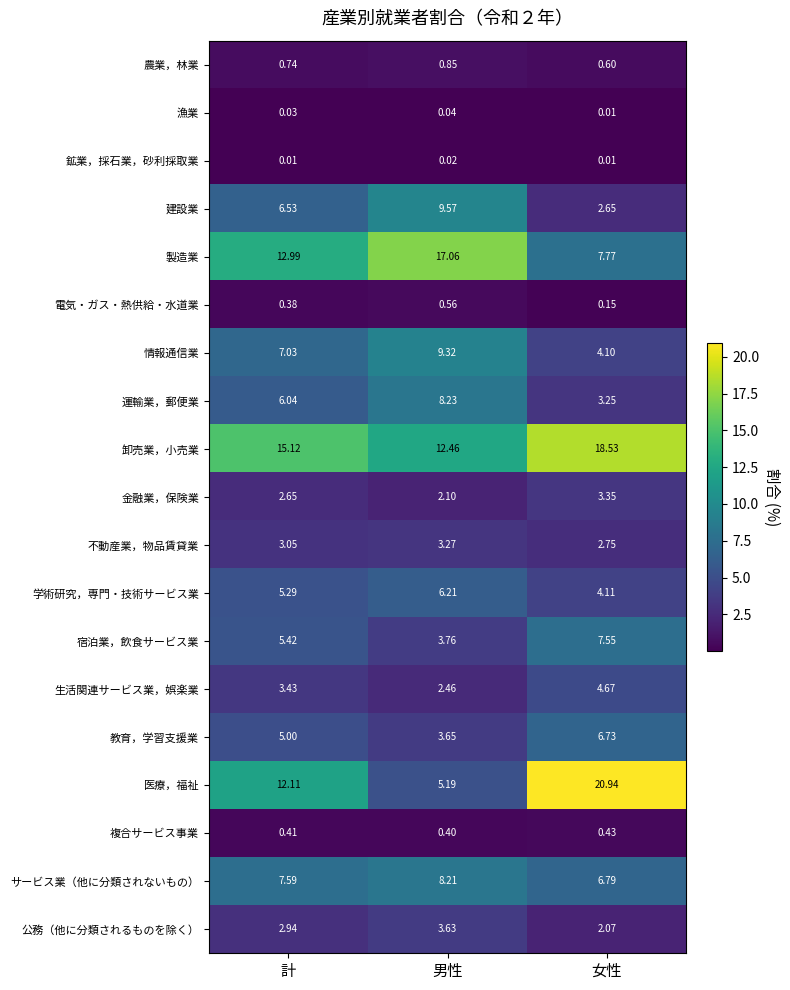

At which category is the sum across all series the highest?

男性